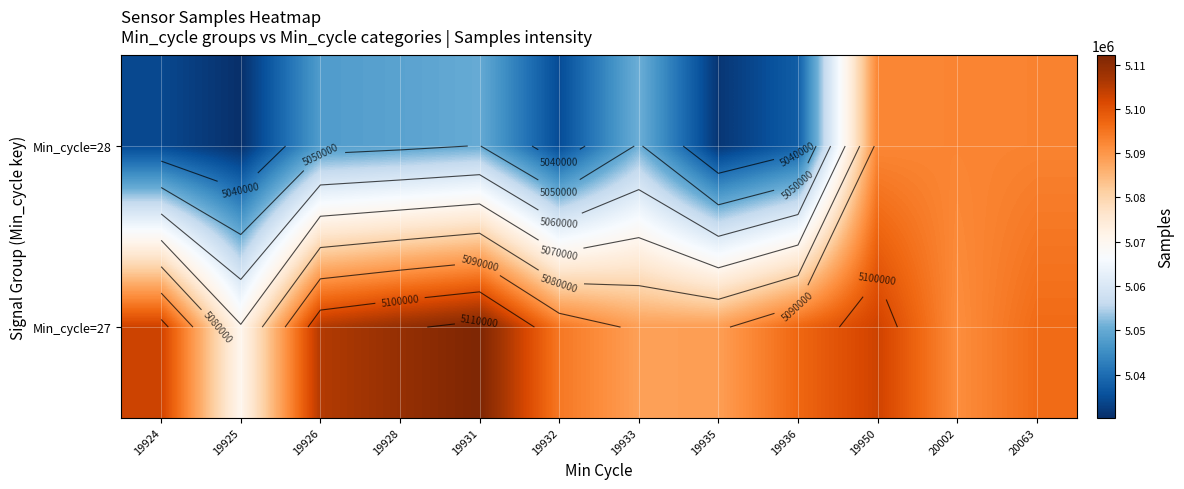

True or false: Min_cycle=27 has a value of 5088645 at 19933.

True